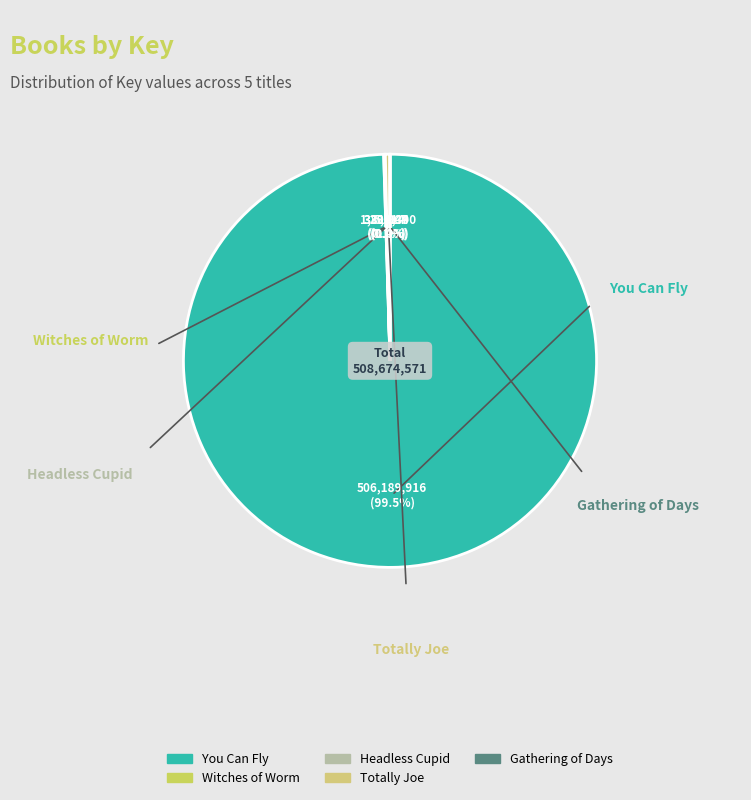

To the nearest percent, what is the combined percentage of Witches of Worm and You Can Fly?

100%